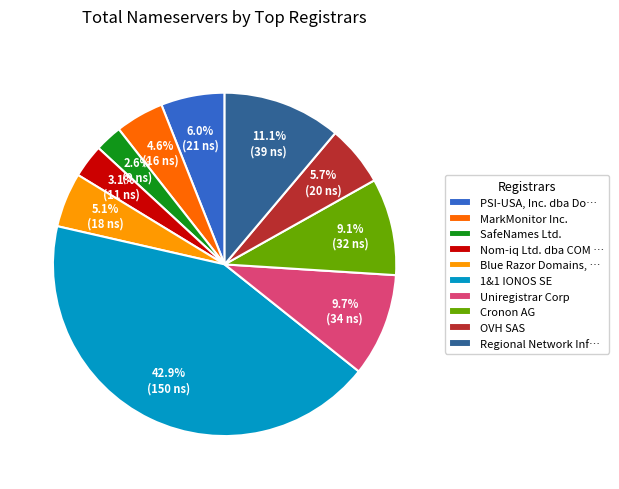

What portion of the pie excludes OVH SAS?

94.3%